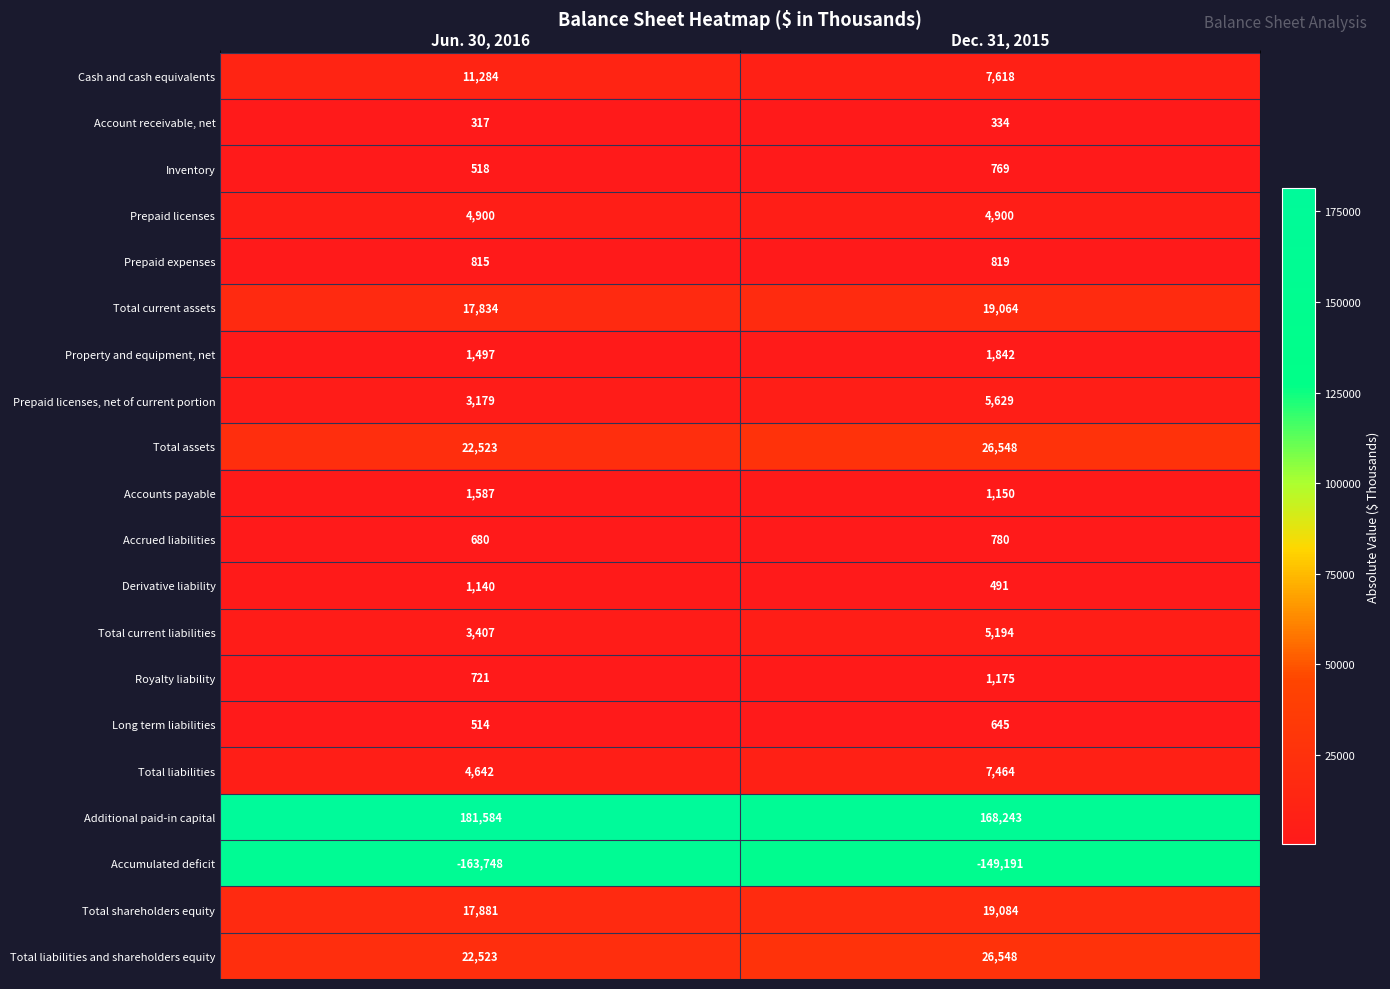

Rank the categories by Total liabilities and shareholders equity value from lowest to highest.

Jun. 30, 2016, Dec. 31, 2015